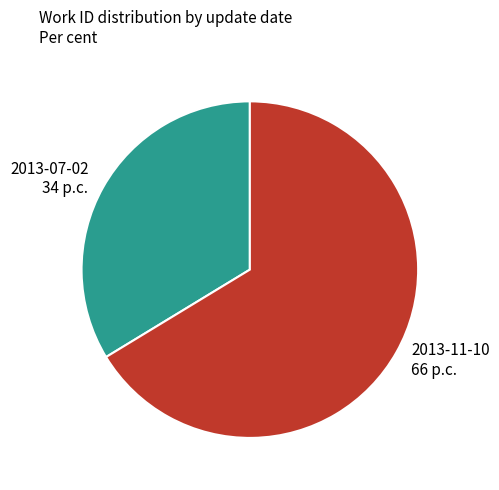

Rank the categories by value from lowest to highest.

2013-07-02, 2013-11-10